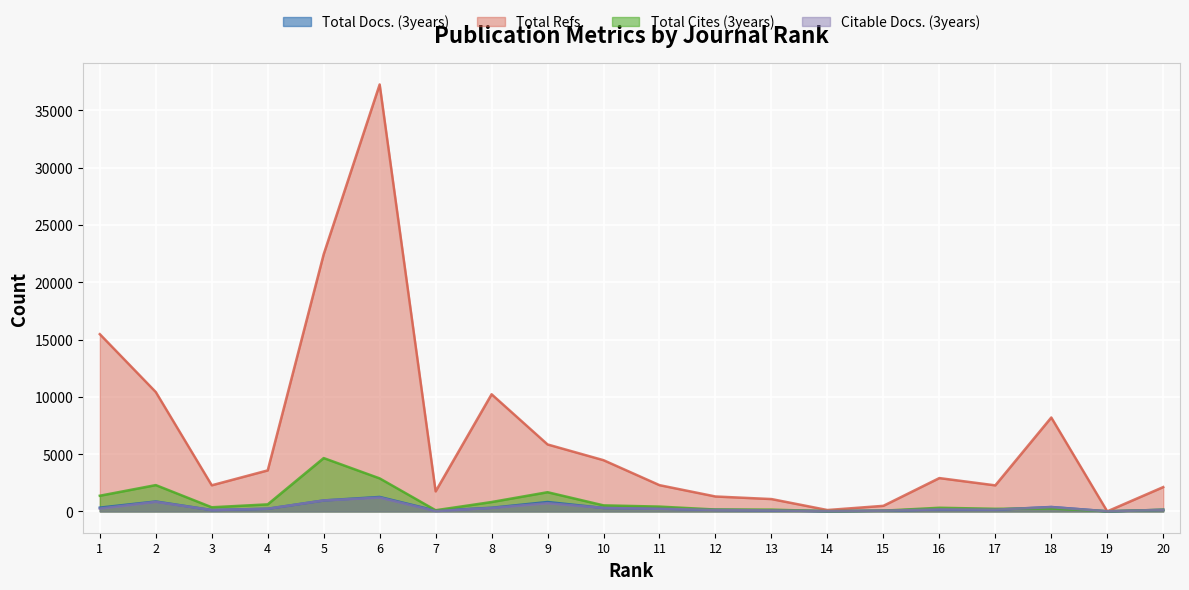

Rank the series by their maximum value, from lowest to highest.

Citable Docs. (3years), Total Docs. (3years), Total Cites (3years), Total Refs.